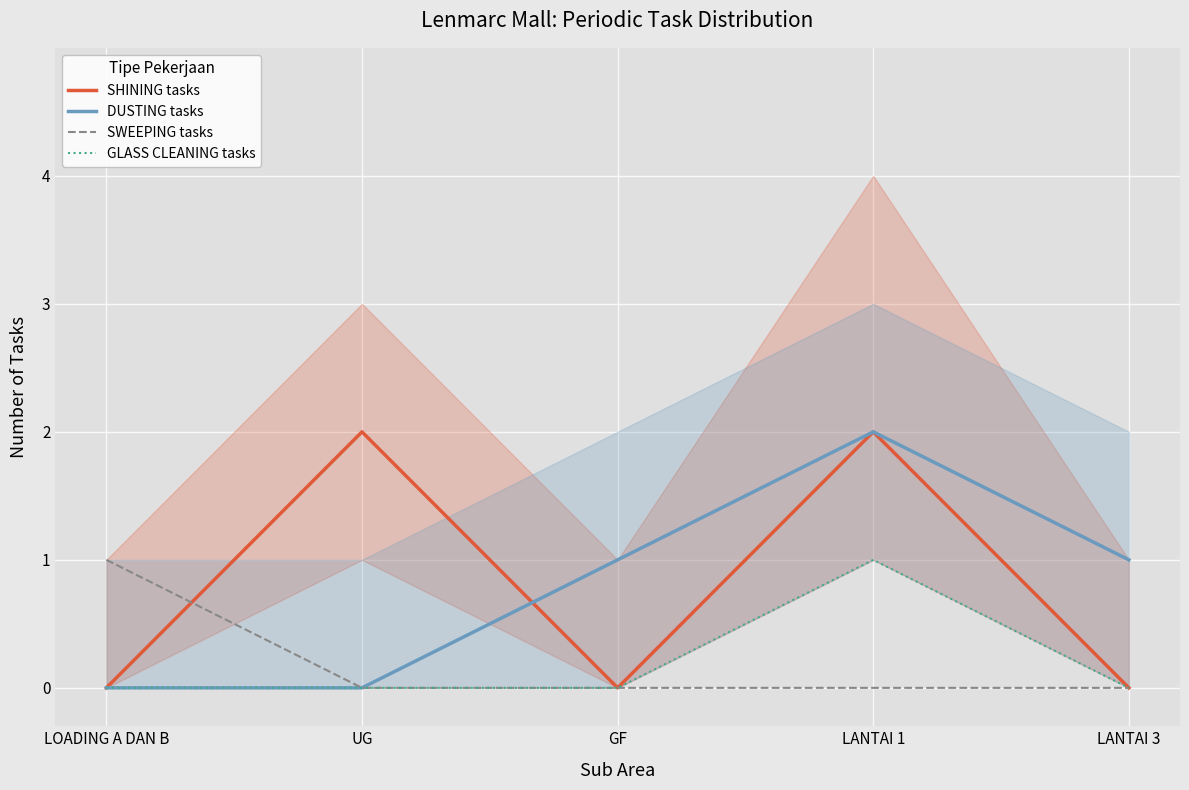

What position from the right is LANTAI 1?

2